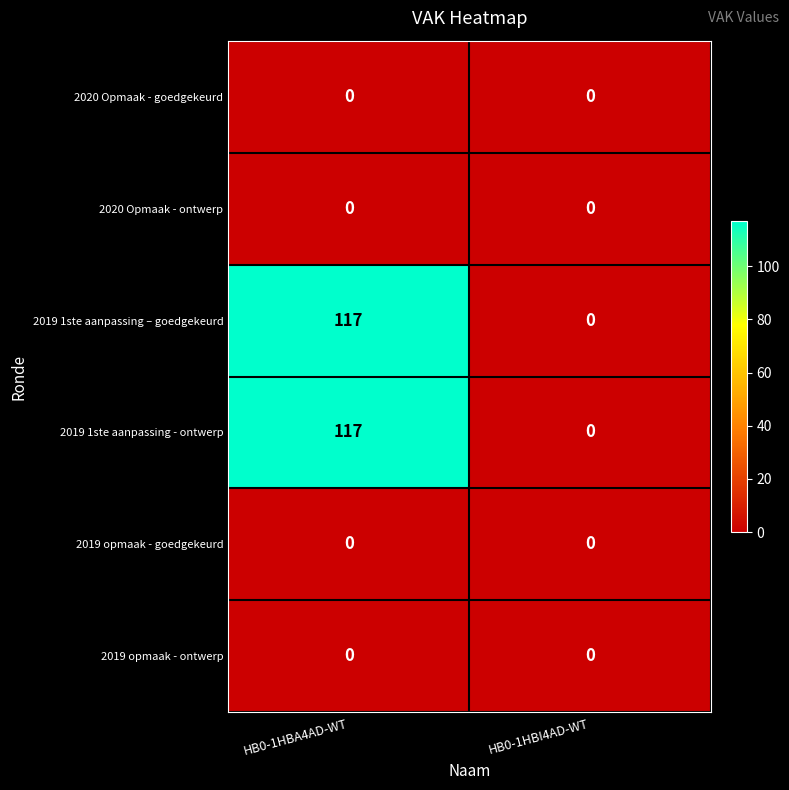

Reading left to right, what are all the values shown in this chart?

2020 Opmaak - goedgekeurd: 0	0
2020 Opmaak - ontwerp: 0	0
2019 1ste aanpassing – goedgekeurd: 117	0
2019 1ste aanpassing - ontwerp: 117	0
2019 opmaak - goedgekeurd: 0	0
2019 opmaak - ontwerp: 0	0